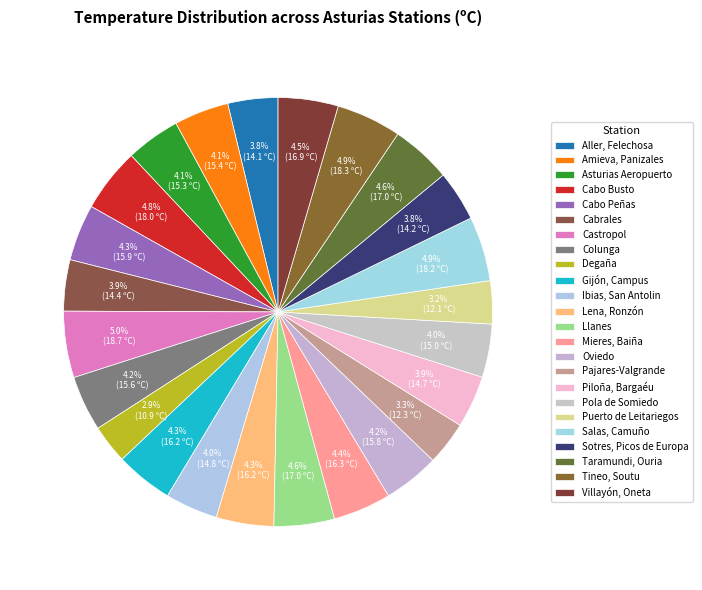

What is the change in value from Cabo Peñas to Ibias, San Antolin?

-1.1